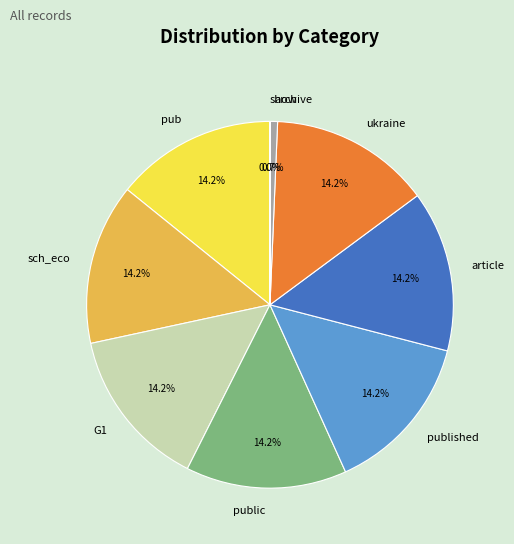

What percentage is NOT represented by public?

85.8%